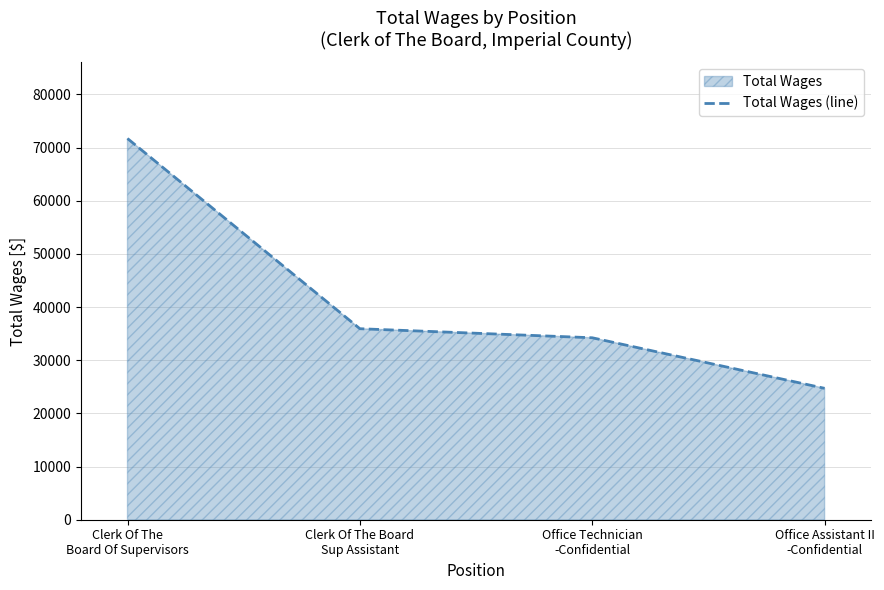

Rank the categories by value from lowest to highest.

Office Assistant II
-Confidential, Office Technician
-Confidential, Clerk Of The Board
Sup Assistant, Clerk Of The
Board Of Supervisors